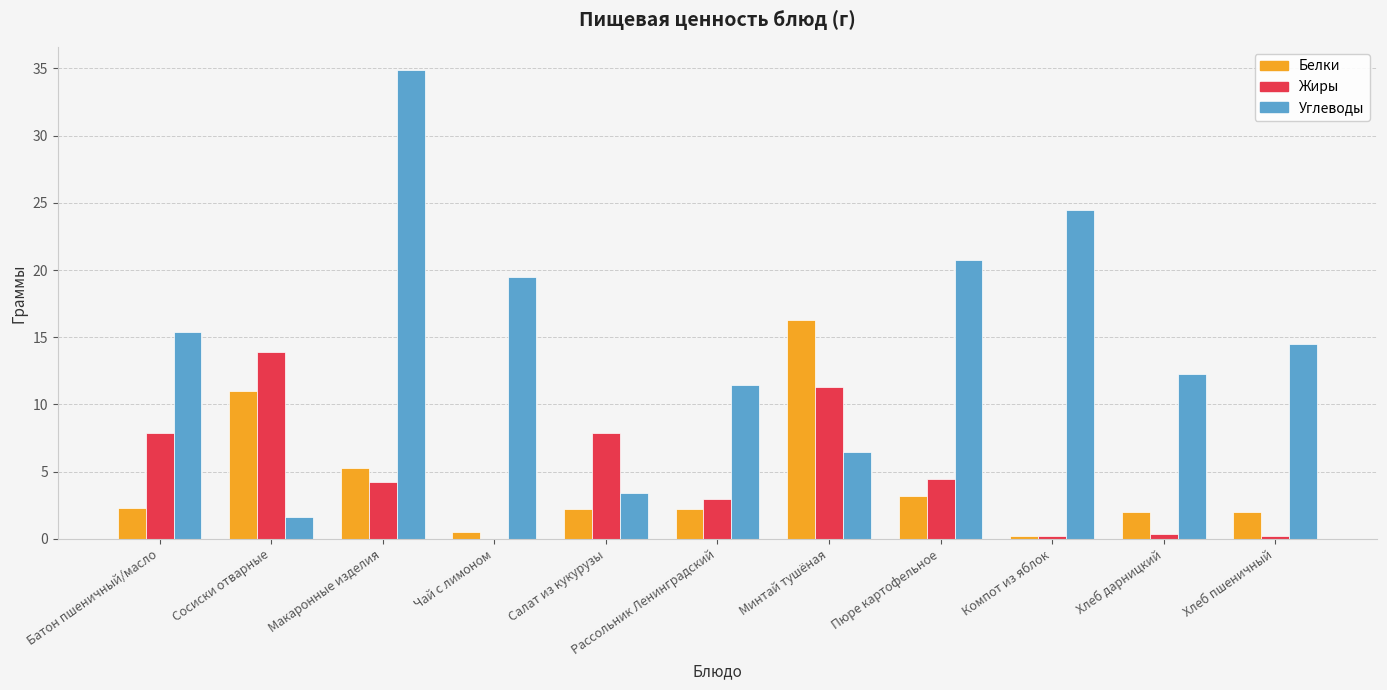

The Жиры series shows 19.3 at Сосиски отварные. True or false?

False